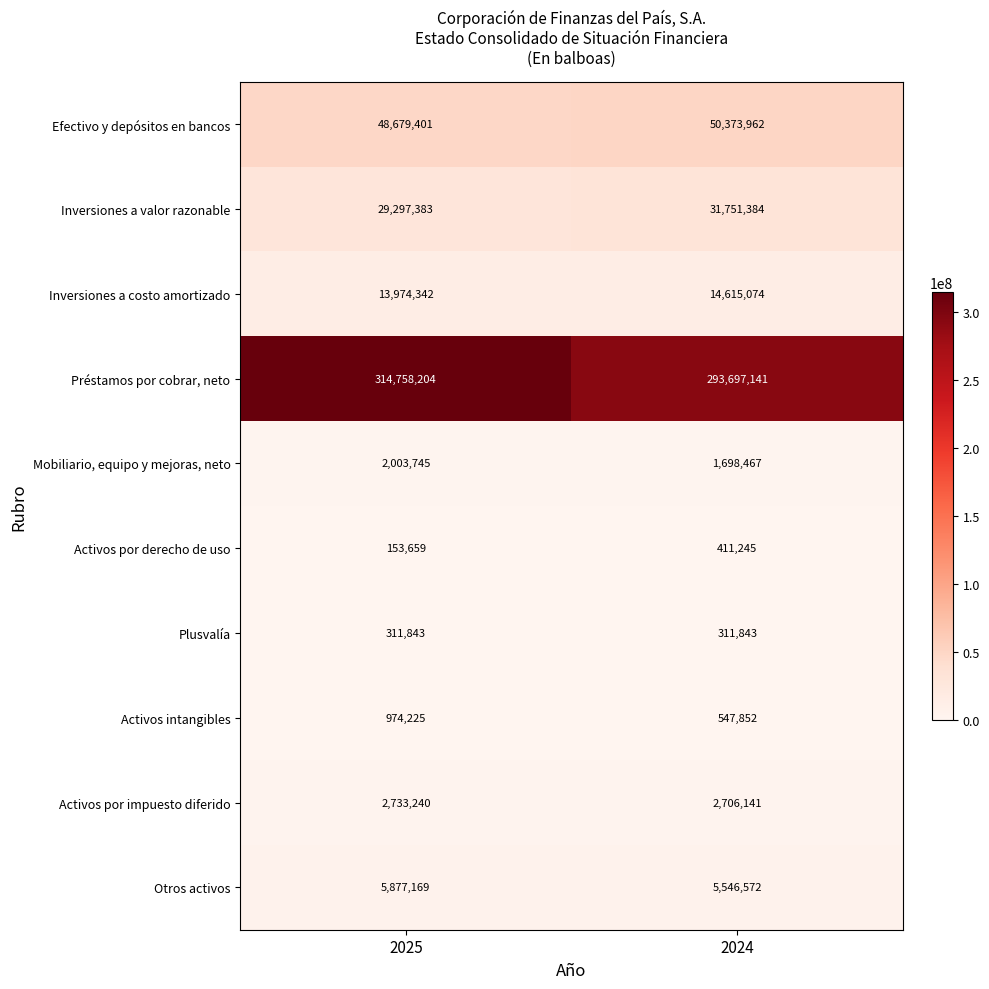

Is it true that Préstamos por cobrar, neto equals 314758204 at 2025?

True